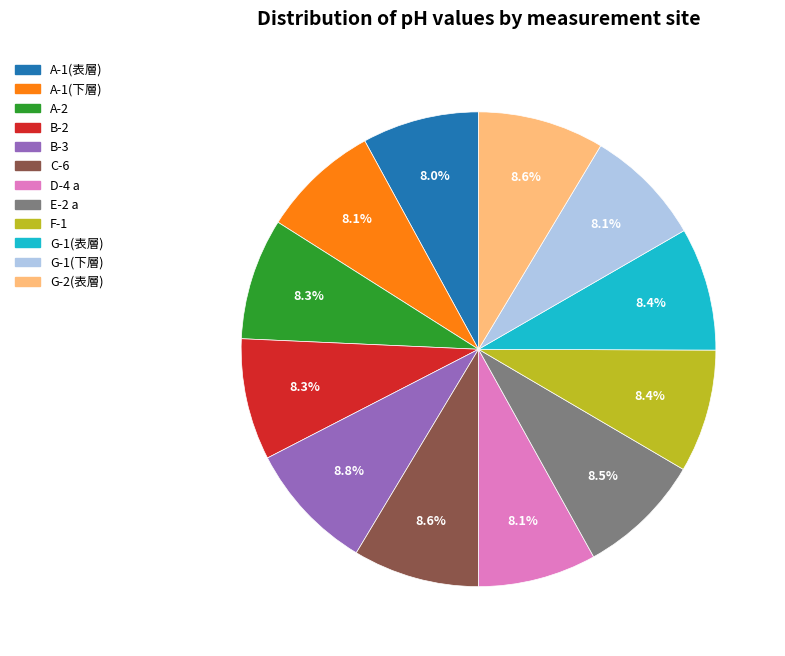

Between G-1(下層) and B-3, which is larger?

B-3